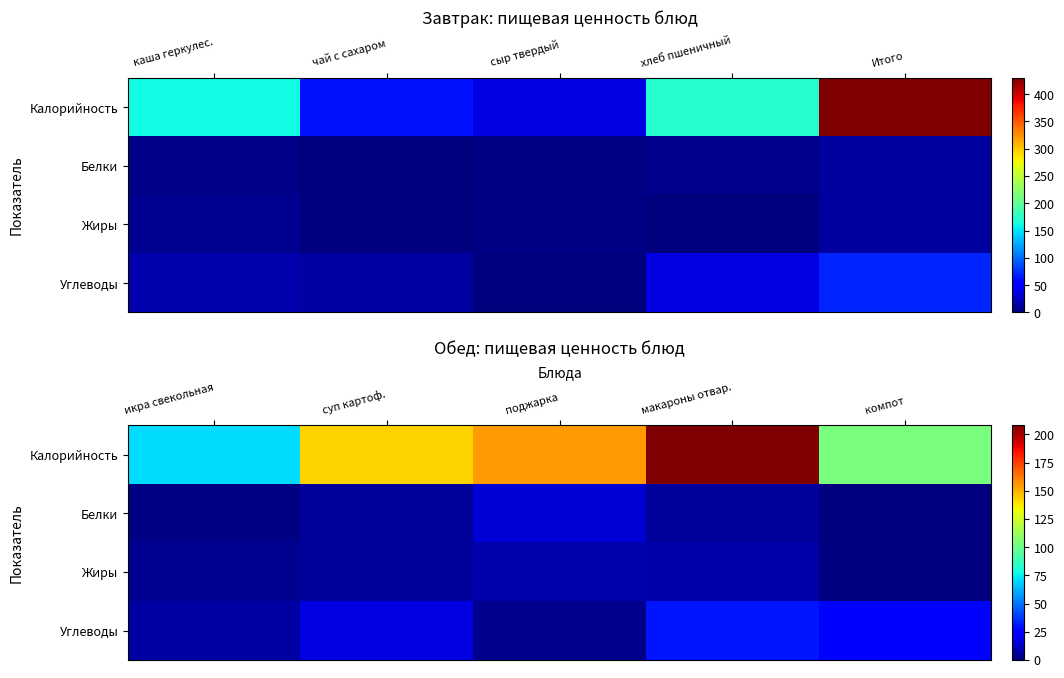

Count the number of data series in this chart.

4